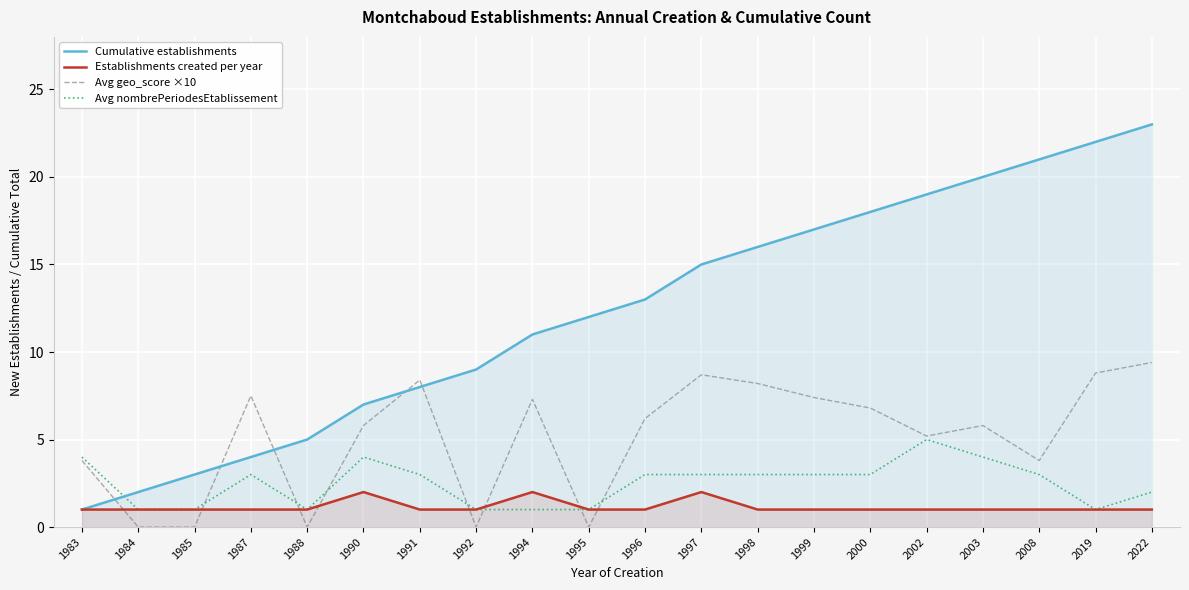

Between which two adjacent categories do Cumulative establishments and Avg geo_score ×10 first intersect?

1983 and 1984